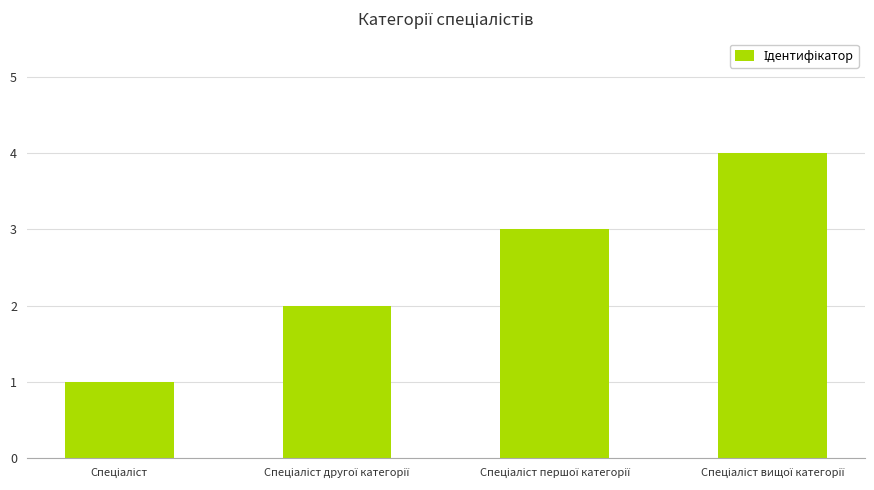

What is the maximum value shown in the chart?

4